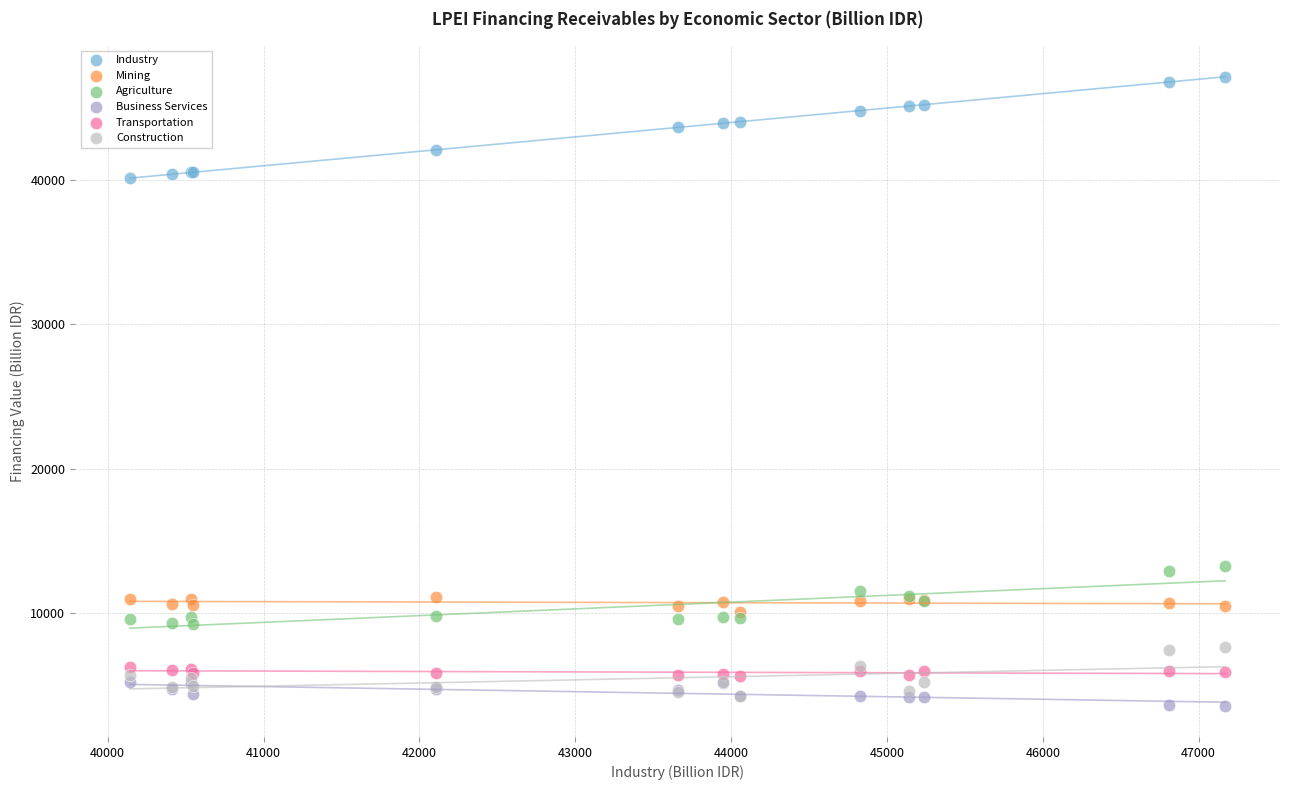

Which series has the largest Y range (max minus min)?

Industry